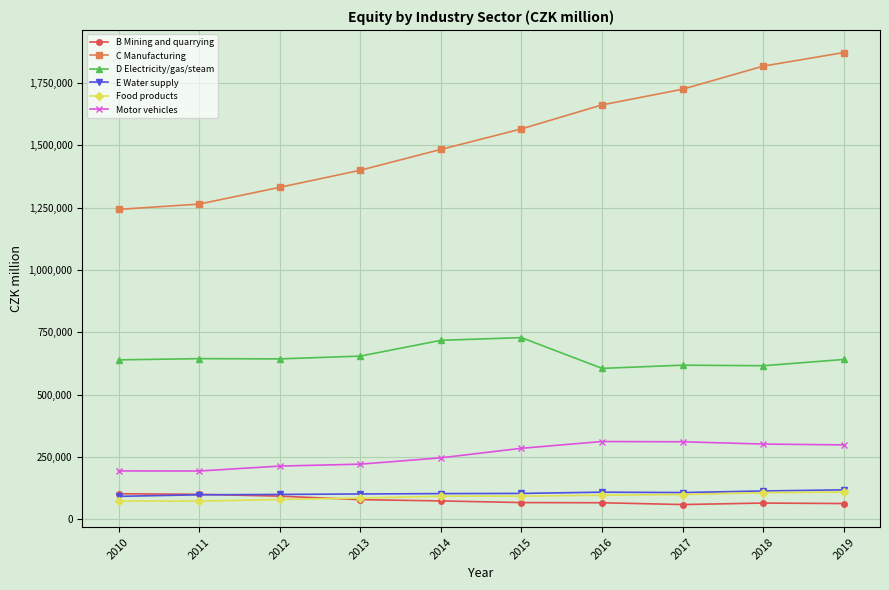

True or false: C Manufacturing has more than 0 points higher than both neighbors.

False